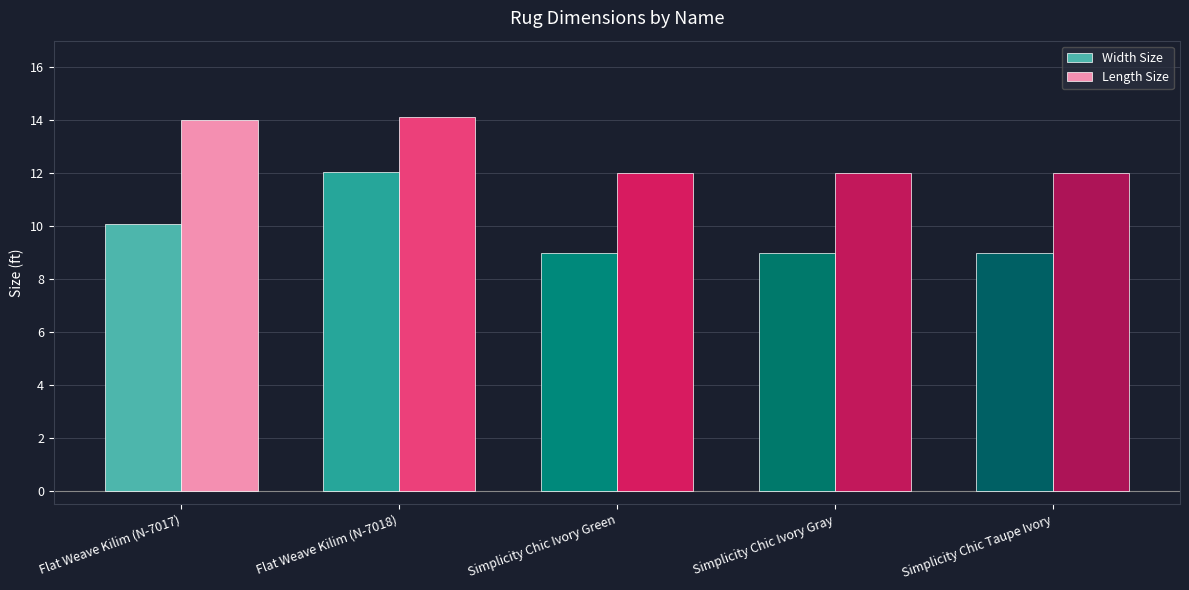

What is the total value across all series at Simplicity Chic Ivory Gray?

21.0